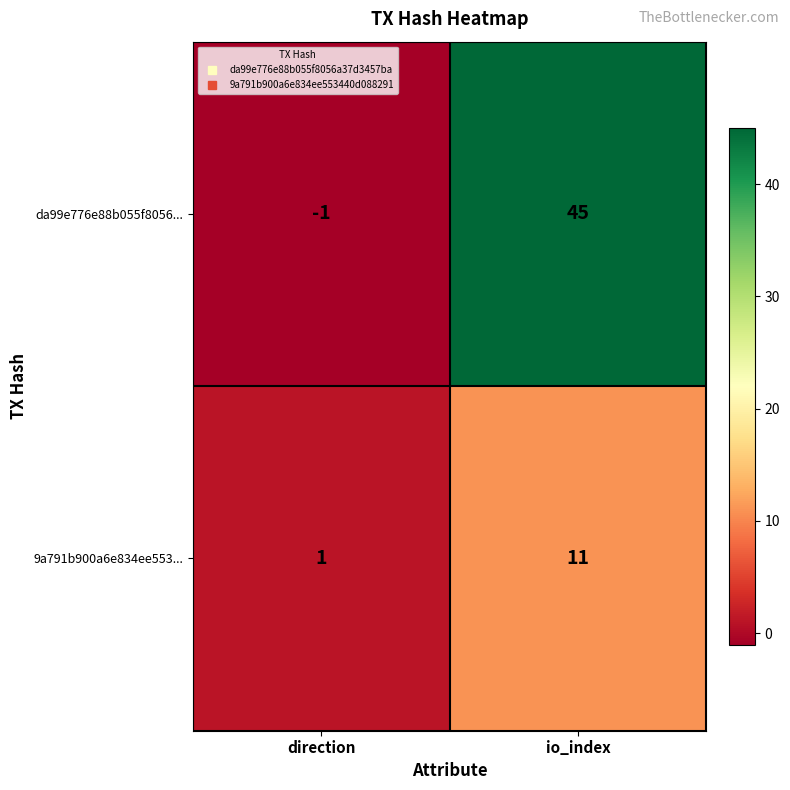

Rank the series at io_index from lowest to highest value.

9a791b900a6e834ee553..., da99e776e88b055f8056...